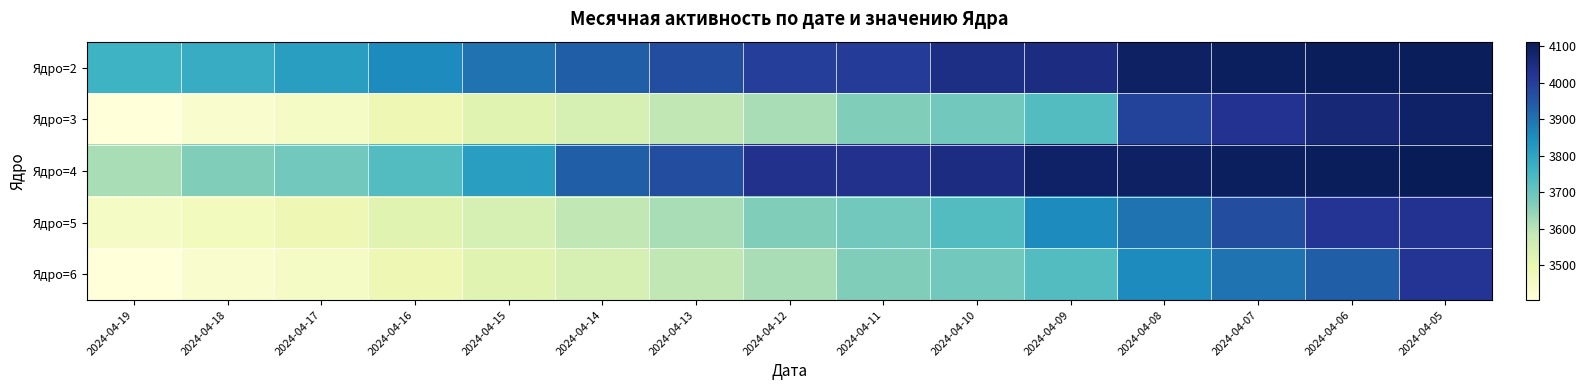

Which has a higher value, 2024-04-08 or 2024-04-16?

2024-04-08